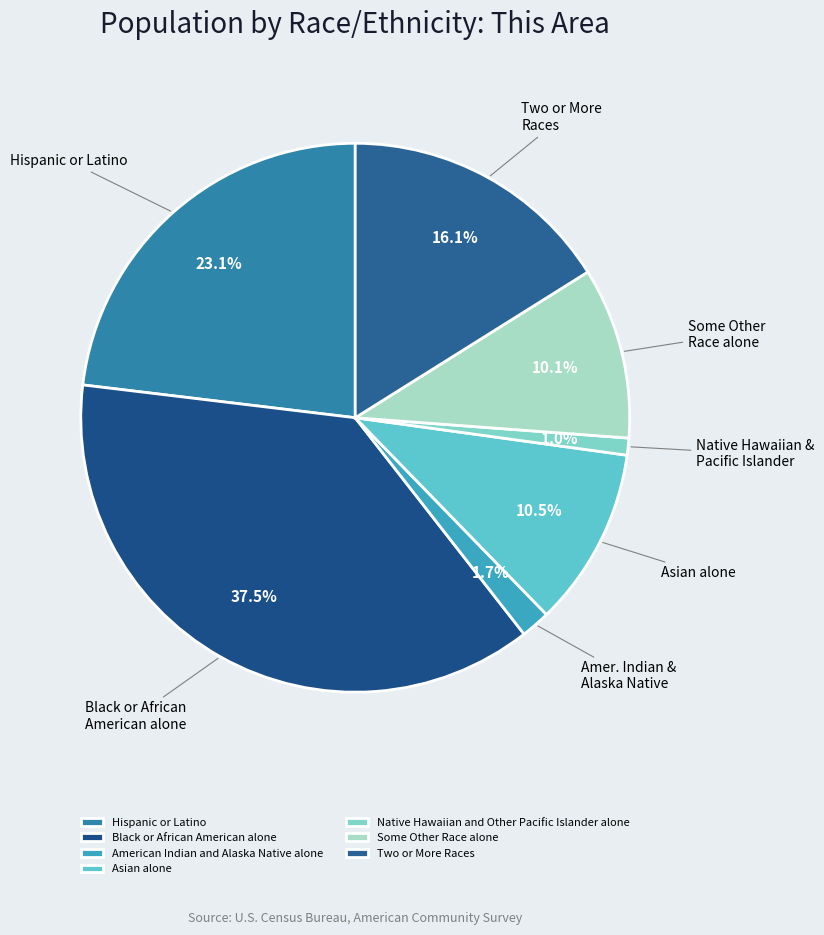

Is there any slice that represents more than half of the pie?

No